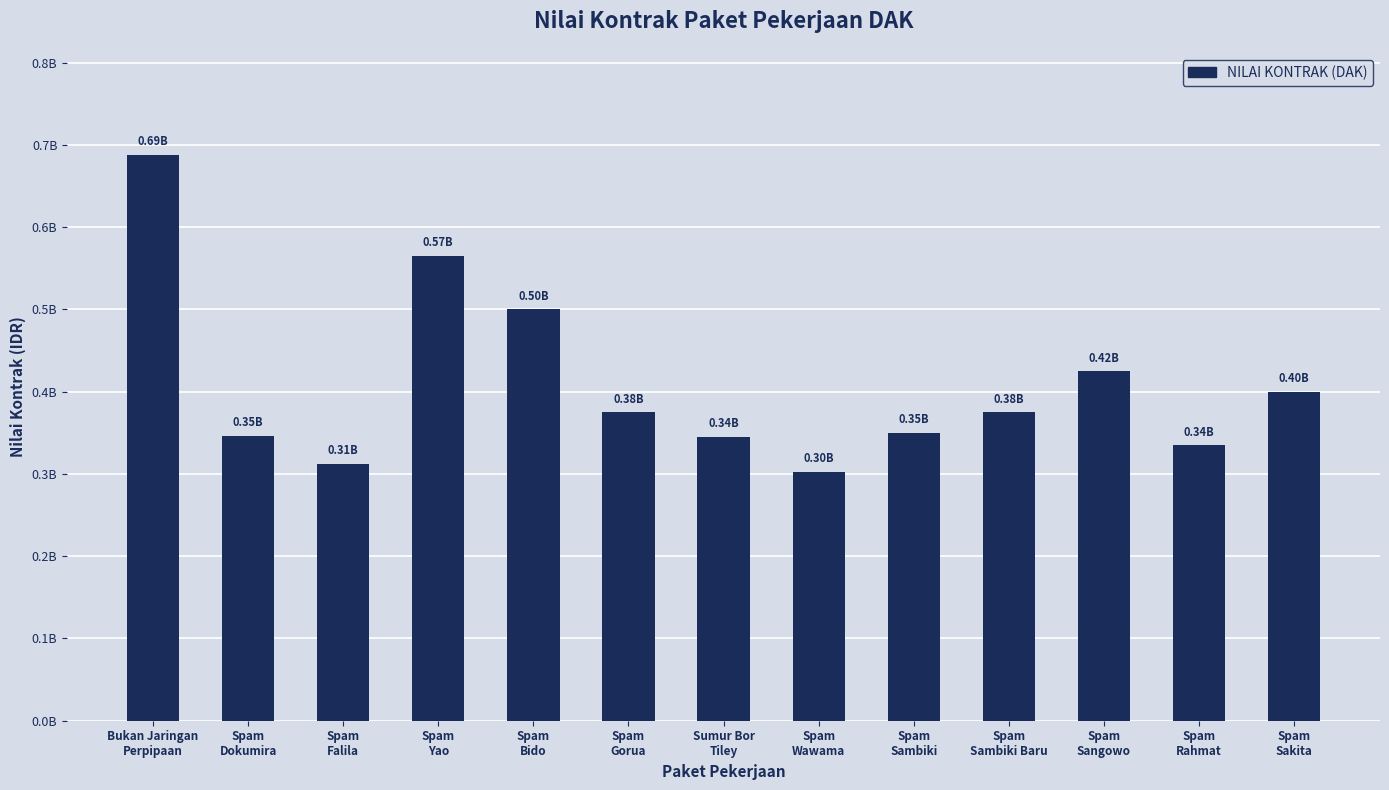

What is the smallest value displayed?

302500000.0